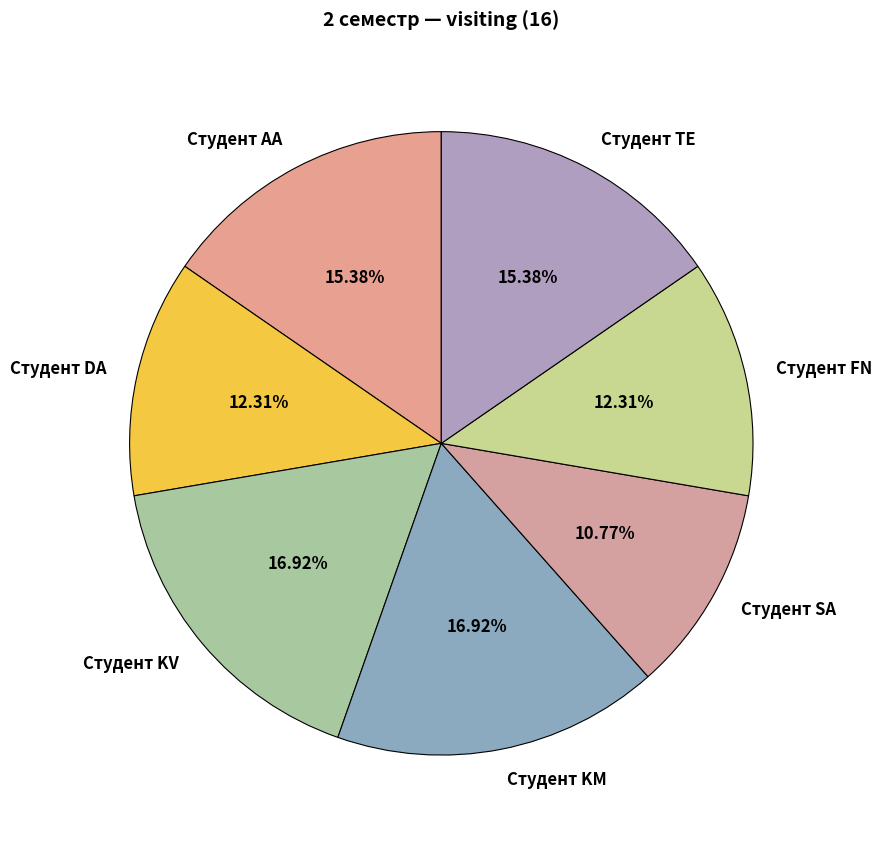

True or false: Студент KV accounts for 24% of the total.

False